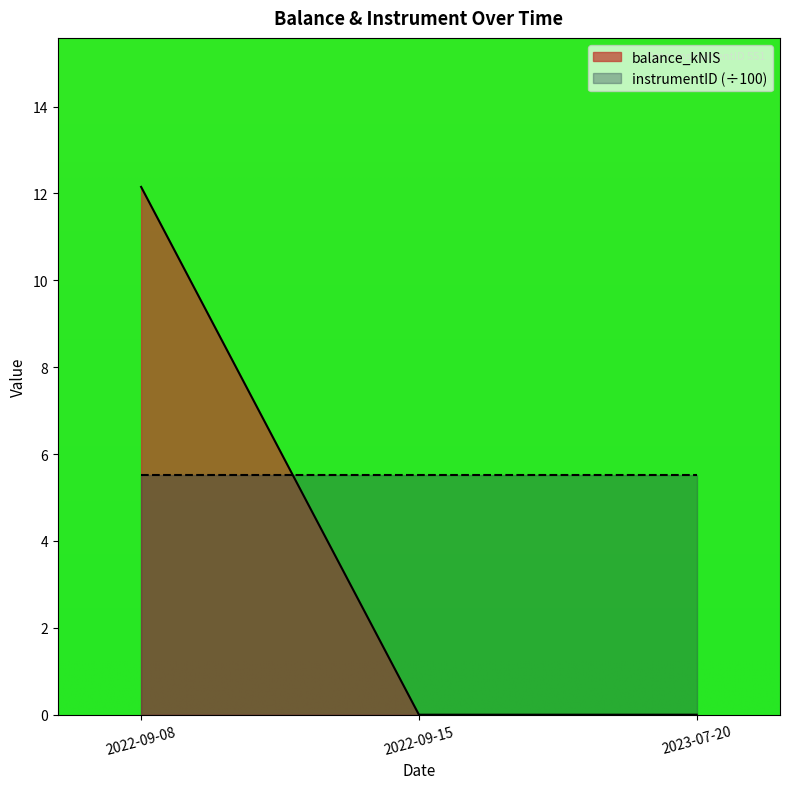

Does the chart display data point markers on the line(s)?

No